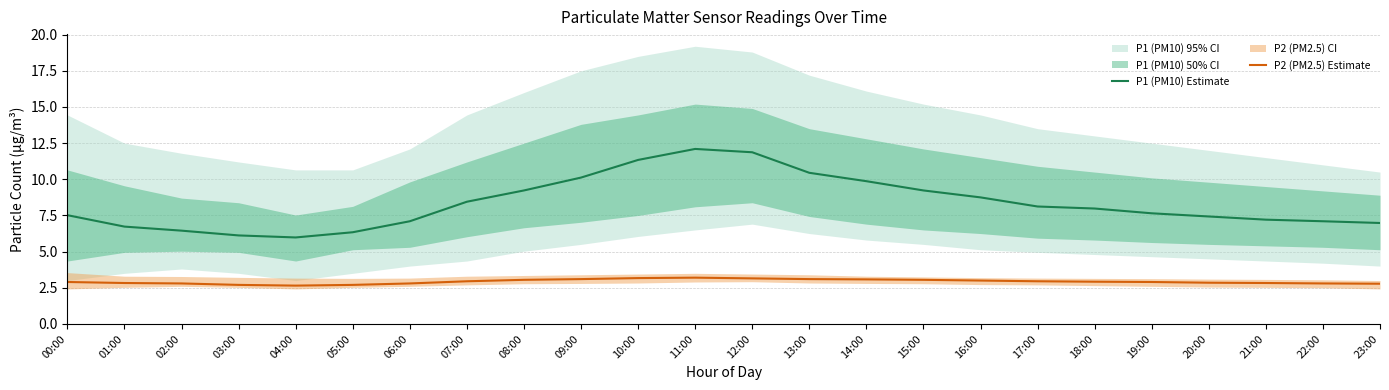

True or false: P1 (PM10) Estimate and P2 (PM2.5) Estimate cross at least once.

False